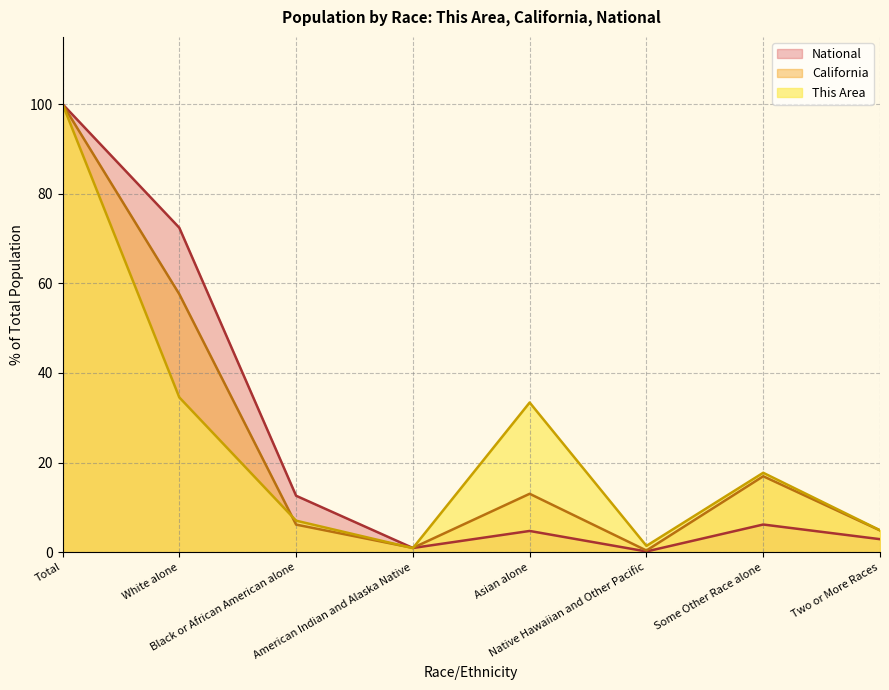

Reading right to left, transcribe all the data shown in this chart.

This Area: 4.9	17.7	1.4	33.4	0.9	7.0	34.6	100.0
California: 4.9	17.0	0.4	13.0	1.0	6.2	57.6	100.0
National: 2.9	6.2	0.2	4.8	0.9	12.6	72.4	100.0